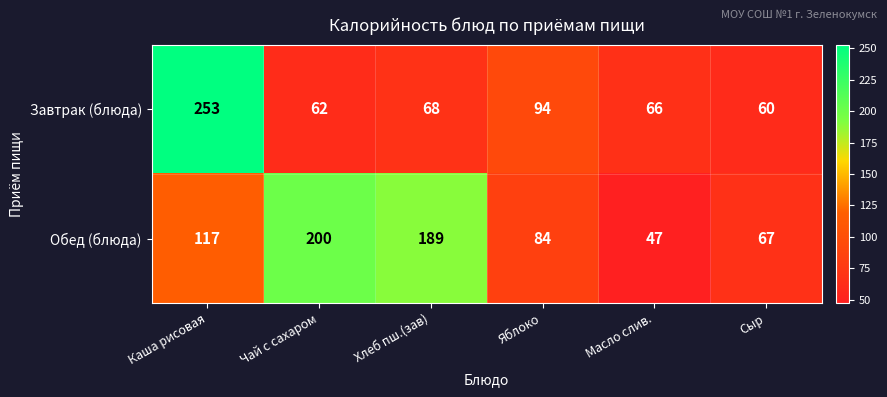

What is the difference between the second highest and minimum values in the Обед (блюда) series?

142